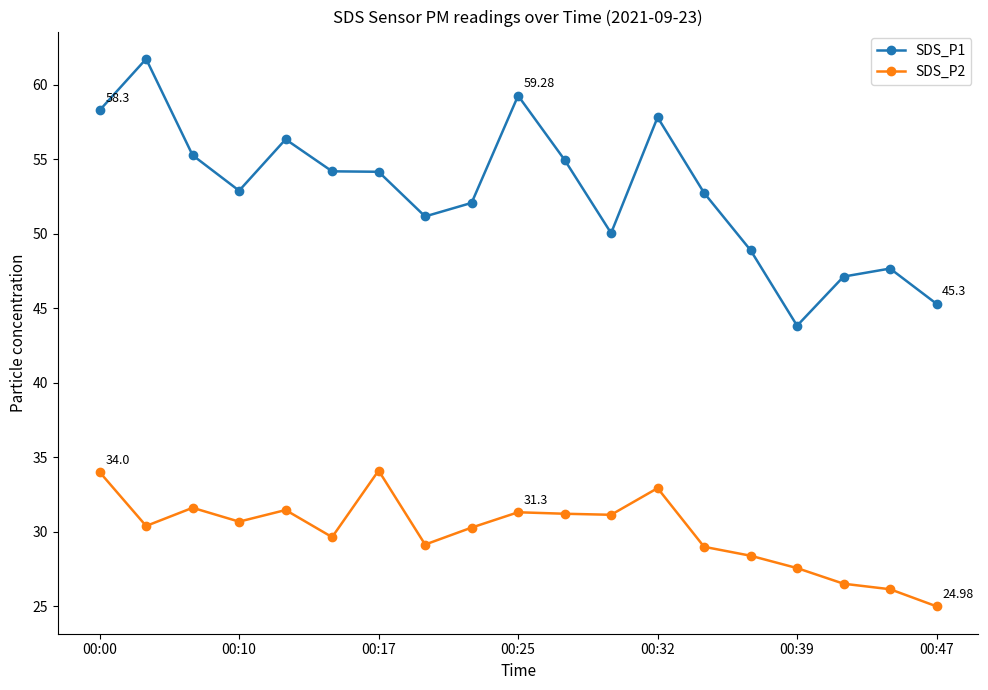

Rank the series by their maximum value, from lowest to highest.

SDS_P2, SDS_P1